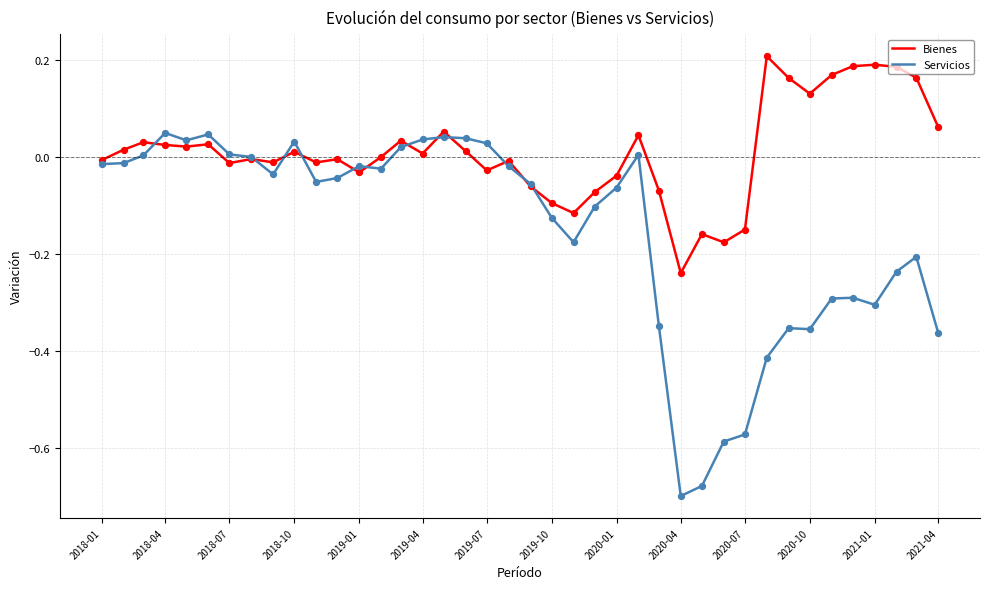

Rank the series by their maximum value, from lowest to highest.

Servicios, Bienes